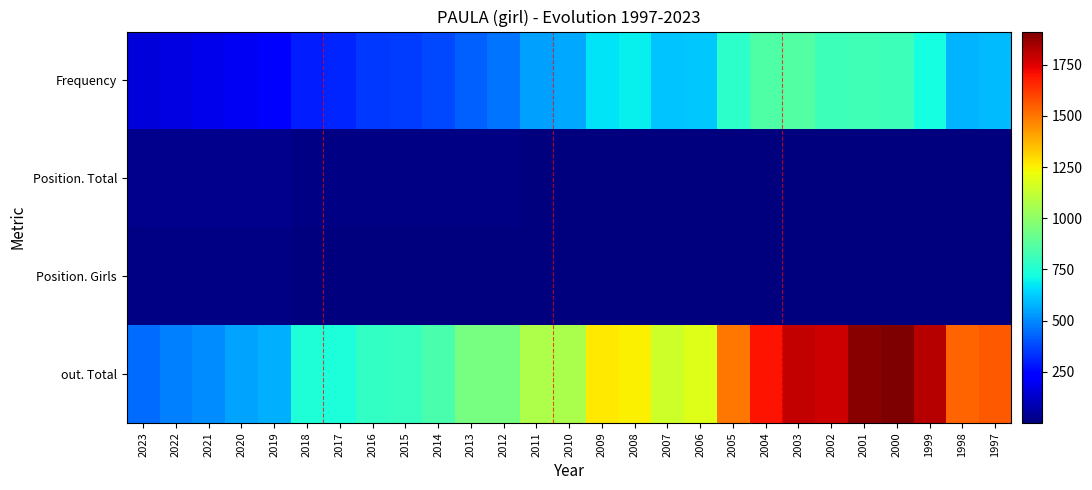

Reading left to right, what are all the values shown in this chart?

Frequency: 2023=151	2022=172	2021=185	2020=200	2019=220	2018=298	2017=313	2016=345	2015=353	2014=380	2013=426	2012=457	2011=543	2010=556	2009=668	2008=692	2007=608	2006=618	2005=770	2004=853	2003=860	2002=811	2001=819	2000=812	1999=724	1998=579	1997=591
Position. Total: 2023=30	2022=27	2021=27	2020=24	2019=24	2018=12	2017=15	2016=12	2015=14	2014=13	2013=12	2012=10	2011=6	2010=6	2009=2	2008=3	2007=5	2006=8	2005=2	2004=2	2003=2	2002=2	2001=3	2000=3	1999=4	1998=6	1997=7
Position. Girls: 2023=13	2022=11	2021=11	2020=11	2019=12	2018=6	2017=8	2016=8	2015=8	2014=7	2013=6	2012=6	2011=4	2010=4	2009=1	2008=2	2007=3	2006=5	2005=1	2004=1	2003=1	2002=1	2001=2	2000=2	1999=3	1998=4	1997=5
out. Total: 2023=445	2022=485	2021=506	2020=549	2019=571	2018=742	2017=740	2016=789	2015=795	2014=844	2013=944	2012=942	2011=1069	2010=1066	2009=1265	2008=1253	2007=1150	2006=1182	2005=1499	2004=1701	2003=1795	2002=1785	2001=1894	2000=1912	1999=1815	1998=1537	1997=1560